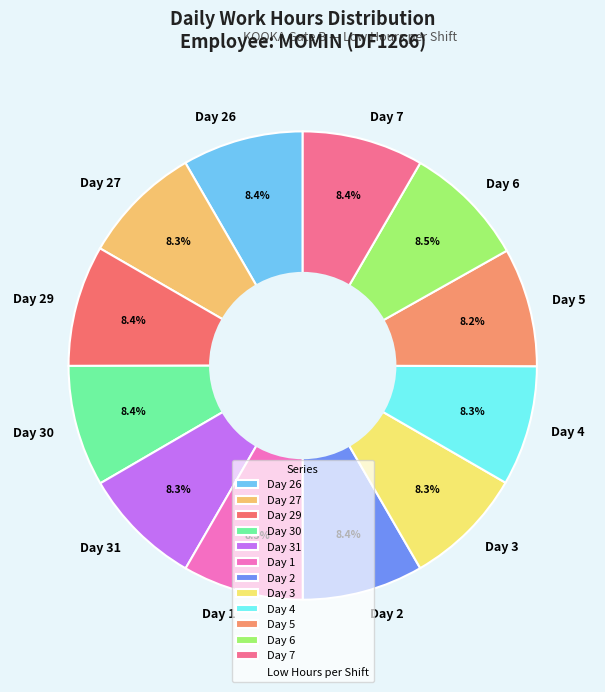

To the nearest percent, what is the average slice percentage?

8%